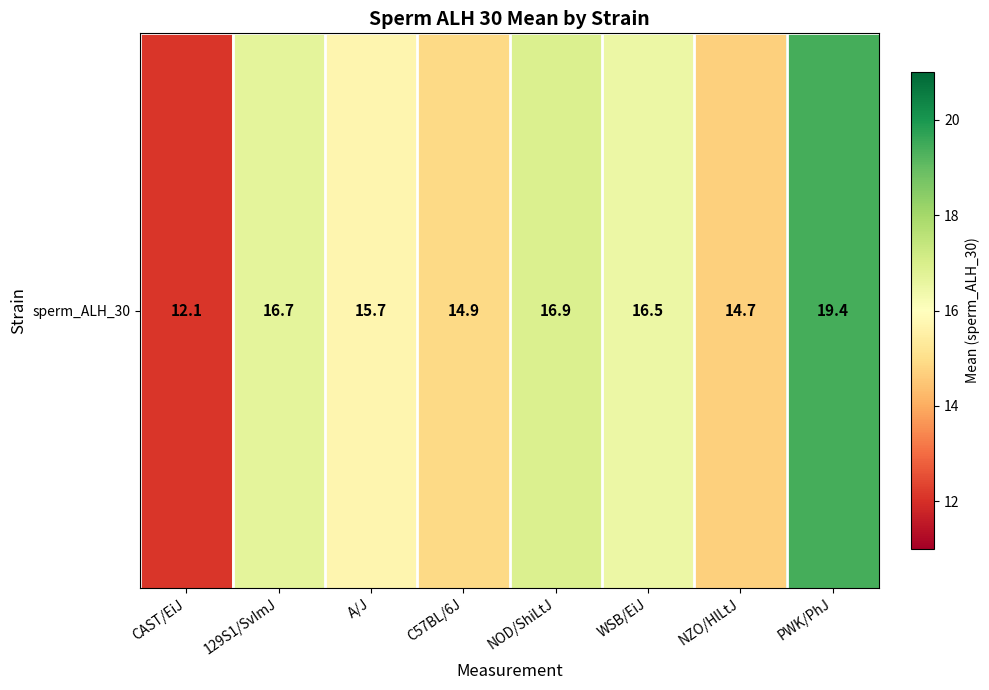

How many values are below 16?

4